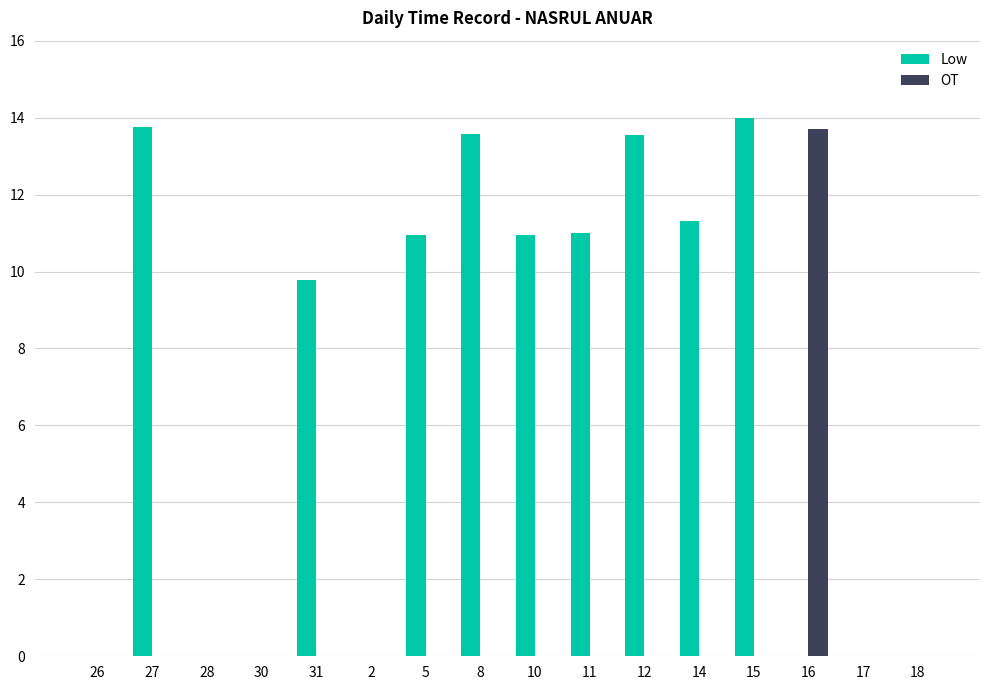

At which label does Low first exceed 10?

27